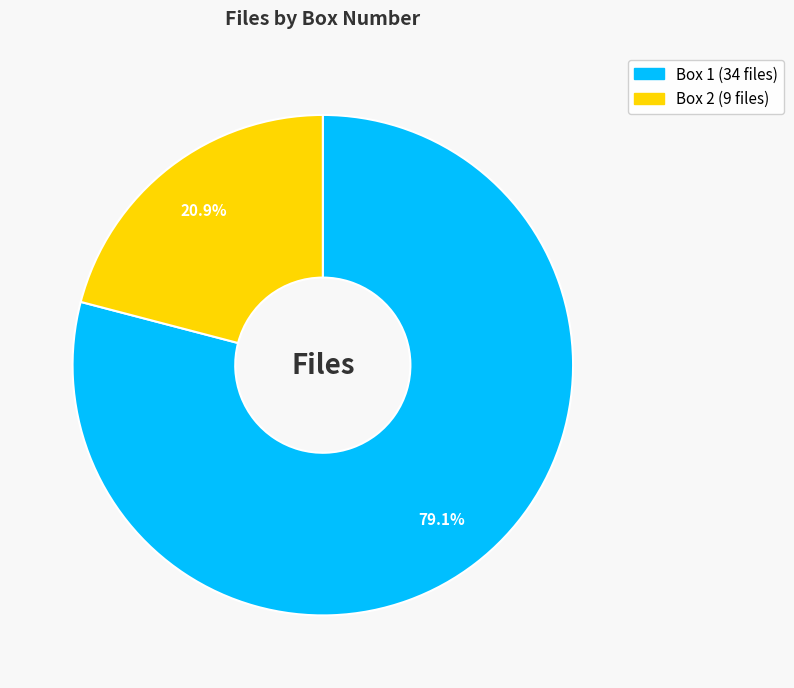

The Box 2 slice represents 31% of the pie. True or false?

False